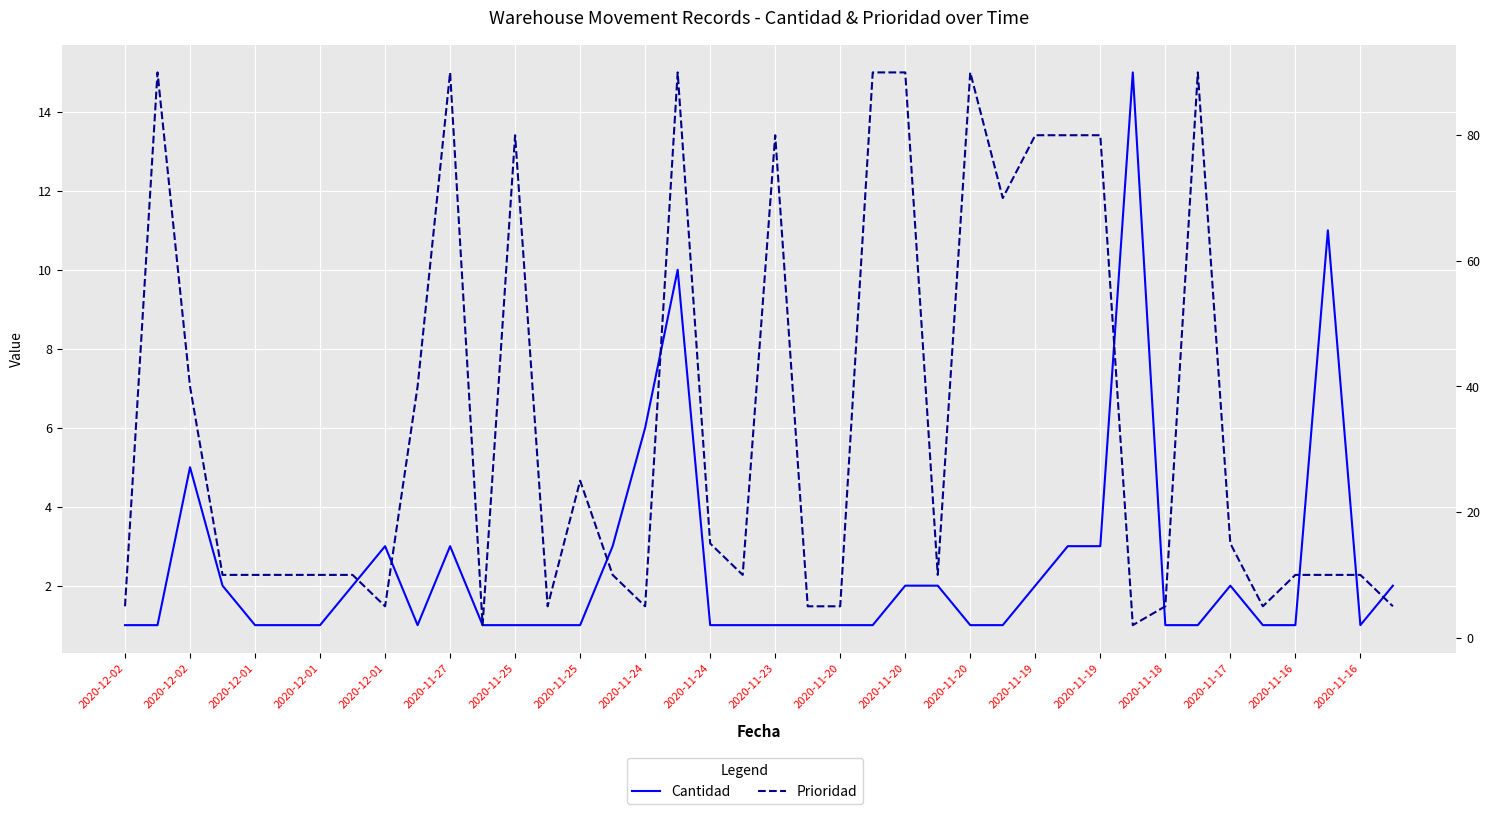

What is the total value across all series at 2020-11-20?

3